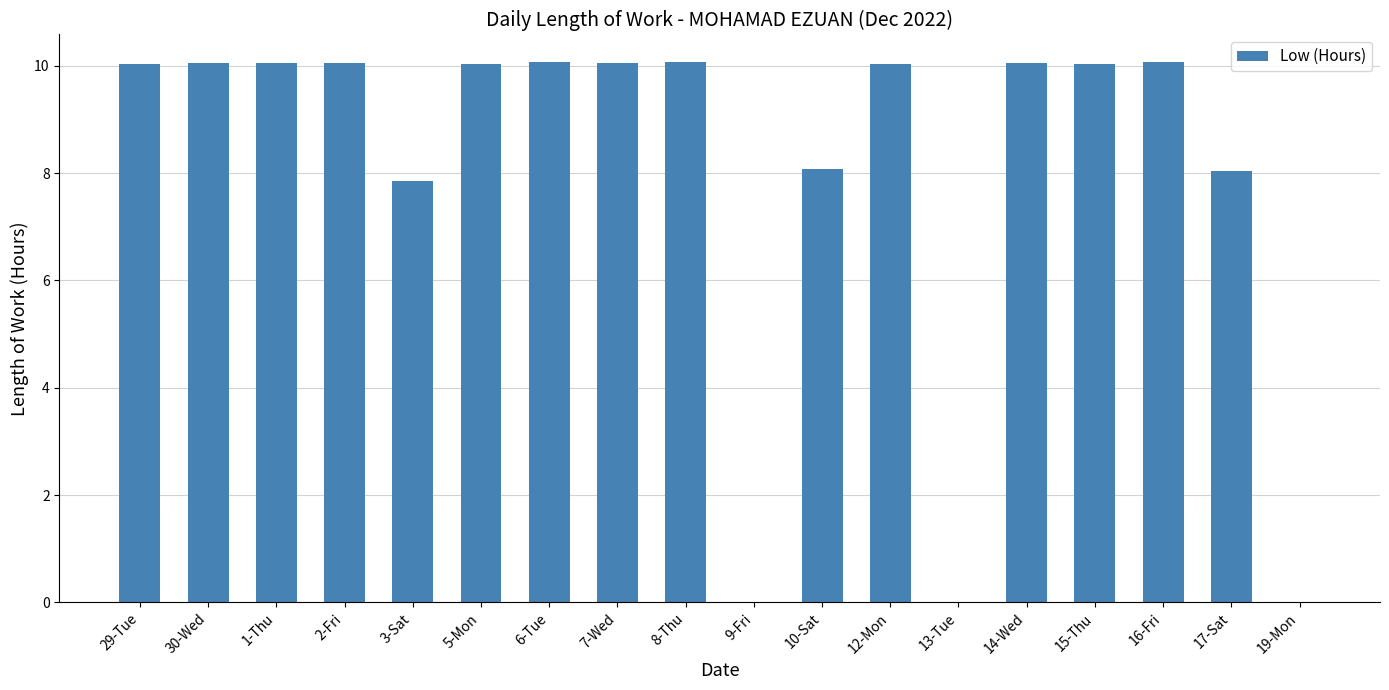

What is the greatest value displayed?

10.1